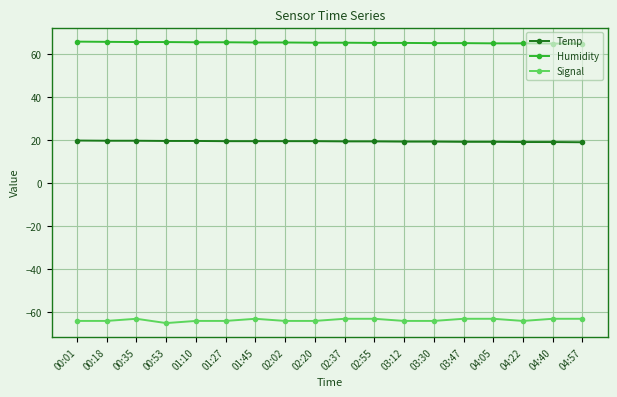

What is the sum of the Signal values at 01:27 and 04:05?

-127.0